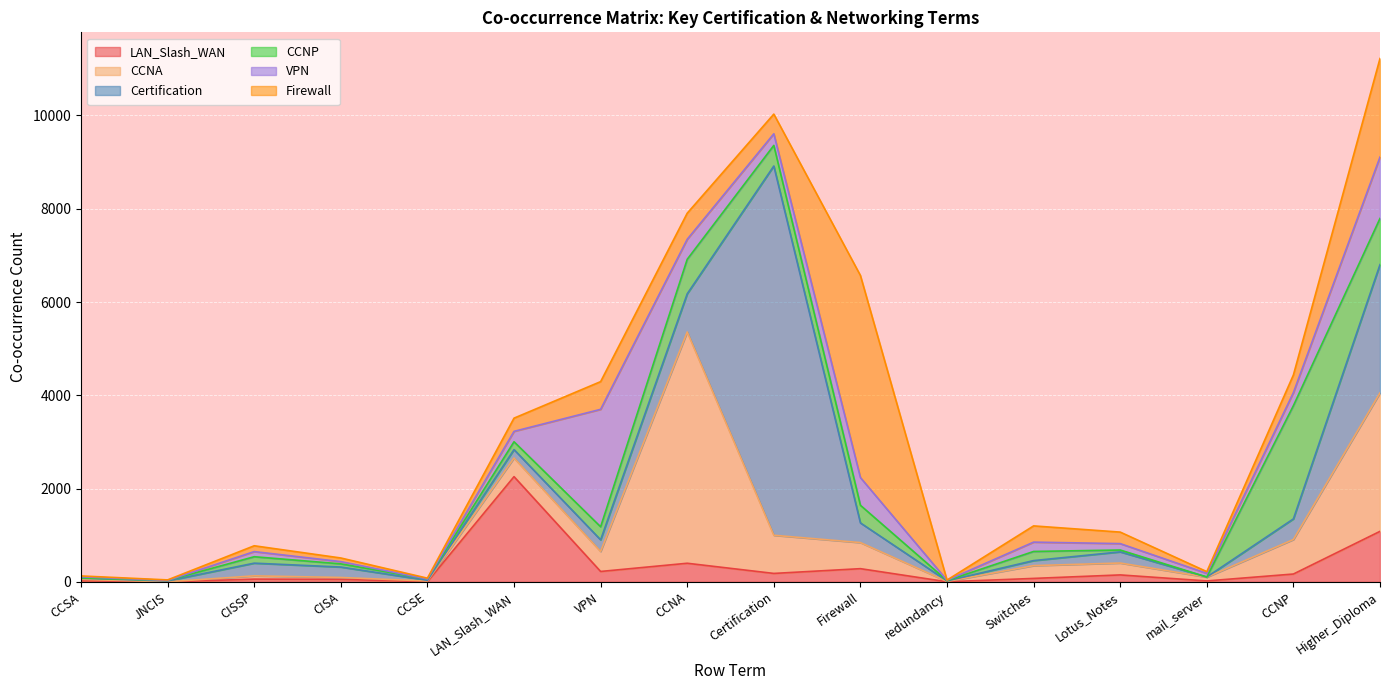

What is the average value of the Certification series?

856